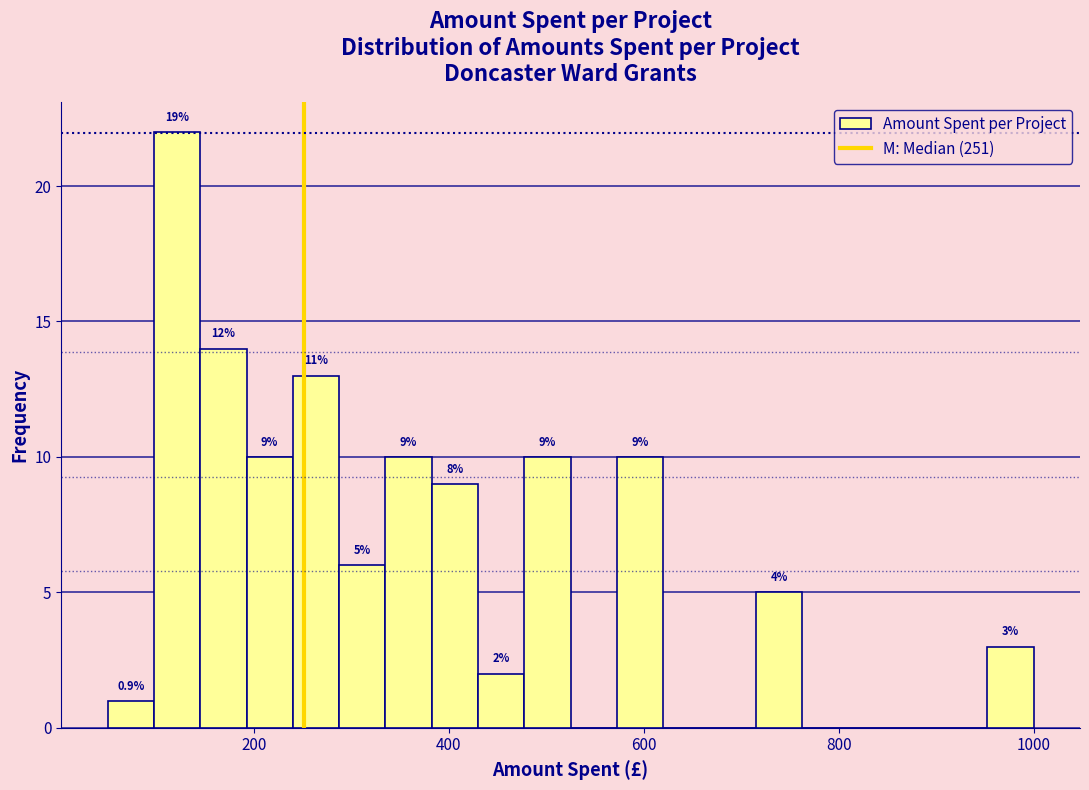

Around what value on the x-axis is the tallest bar? Give the approximate position of its centre, as read against the axis.

120